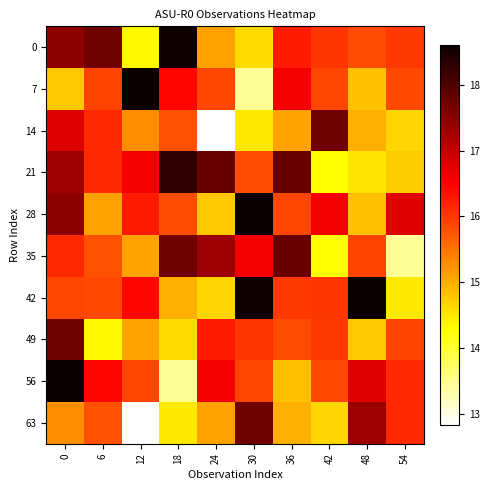

Rank the series at 42 from lowest to highest value.

21, 35, 63, 56, 7, 49, 0, 42, 28, 14